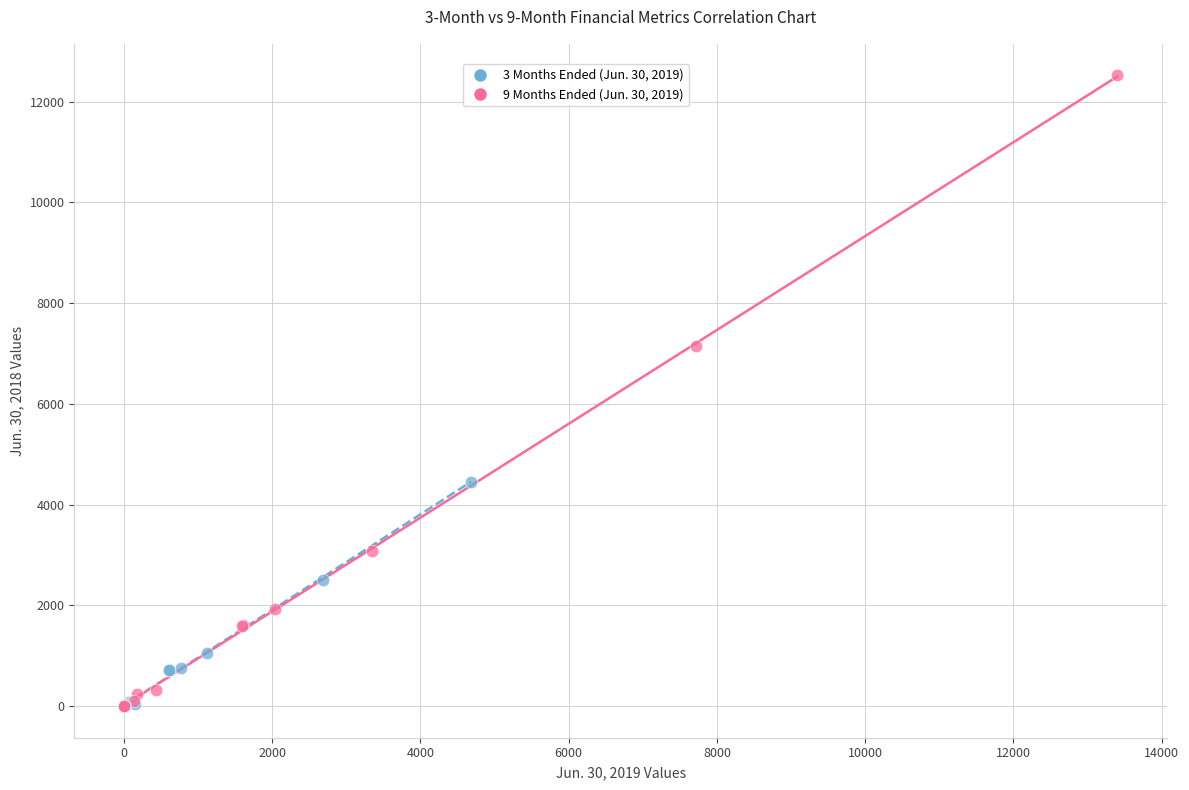

Which series has the largest Y range (max minus min)?

9 Months Ended (Jun. 30, 2019)